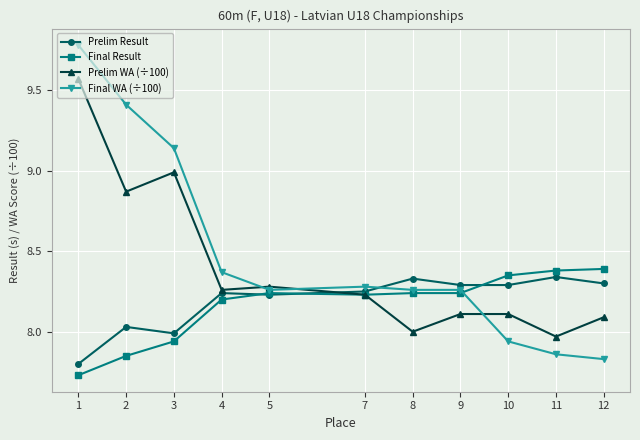

Where is Final Result nearest to the value 8?

3